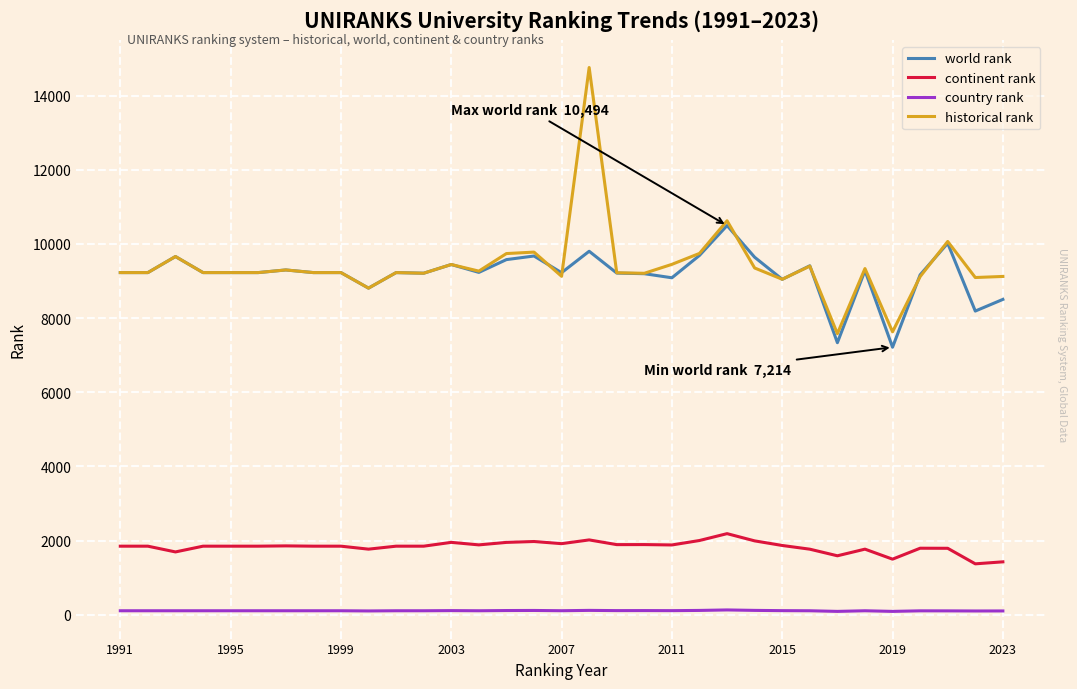

What is the minimum value for world rank?

7214